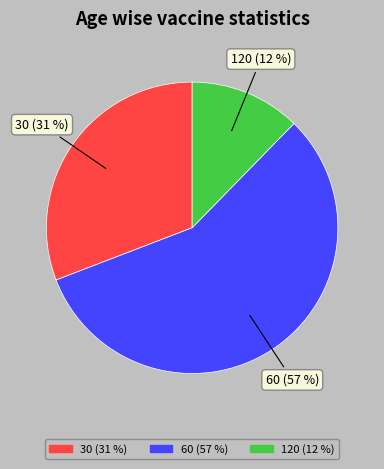

To the nearest percent, what is the difference between the largest and smallest slice percentages?

45%